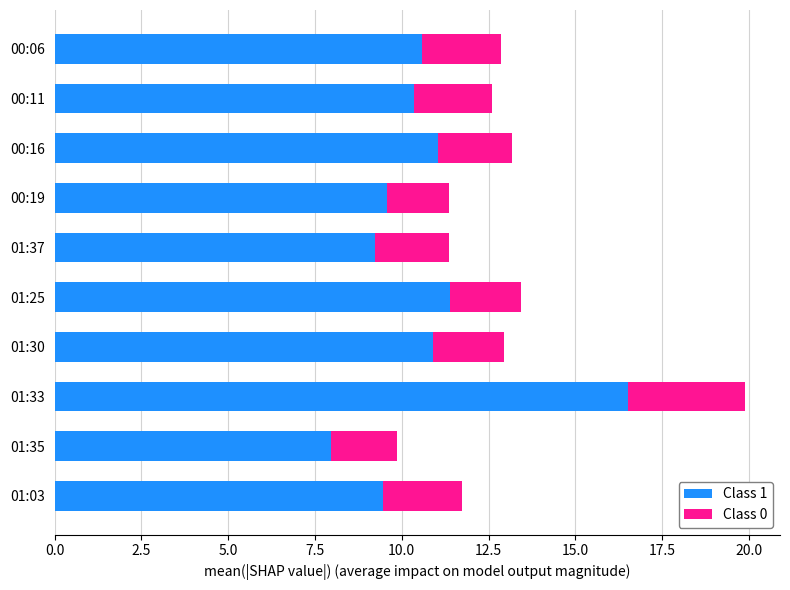

What is the minimum value for Class 1?

8.0